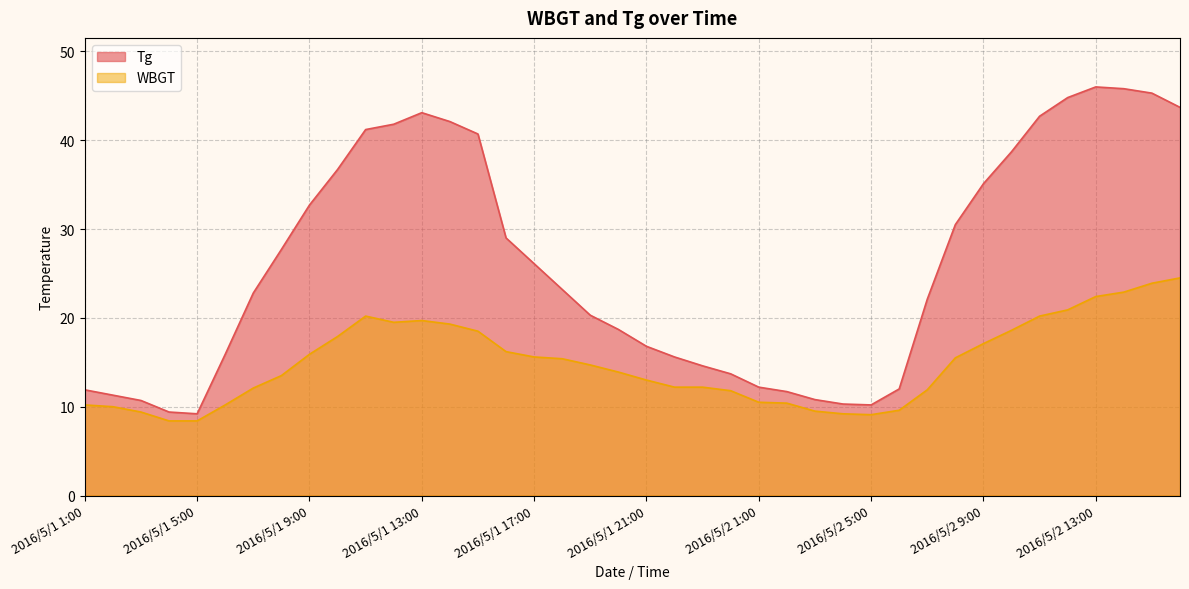

Reading right to left, list all the values displayed in this chart.

Tg: 43.7	45.3	45.8	46.0	44.8	42.7	38.7	35.1	30.5	22.1	12.0	10.2	10.3	10.8	11.7	12.2	13.7	14.6	15.6	16.8	18.7	20.3	23.2	26.1	29.0	40.7	42.1	43.1	41.8	41.2	36.7	32.7	27.7	22.8	15.9	9.2	9.4	10.7	11.3	11.9
WBGT: 24.5	23.9	22.9	22.4	20.9	20.2	18.6	17.1	15.5	11.9	9.6	9.1	9.2	9.5	10.4	10.5	11.8	12.2	12.2	13.0	13.9	14.7	15.4	15.6	16.2	18.5	19.3	19.7	19.5	20.2	17.9	15.9	13.5	12.1	10.2	8.4	8.4	9.4	10.0	10.2